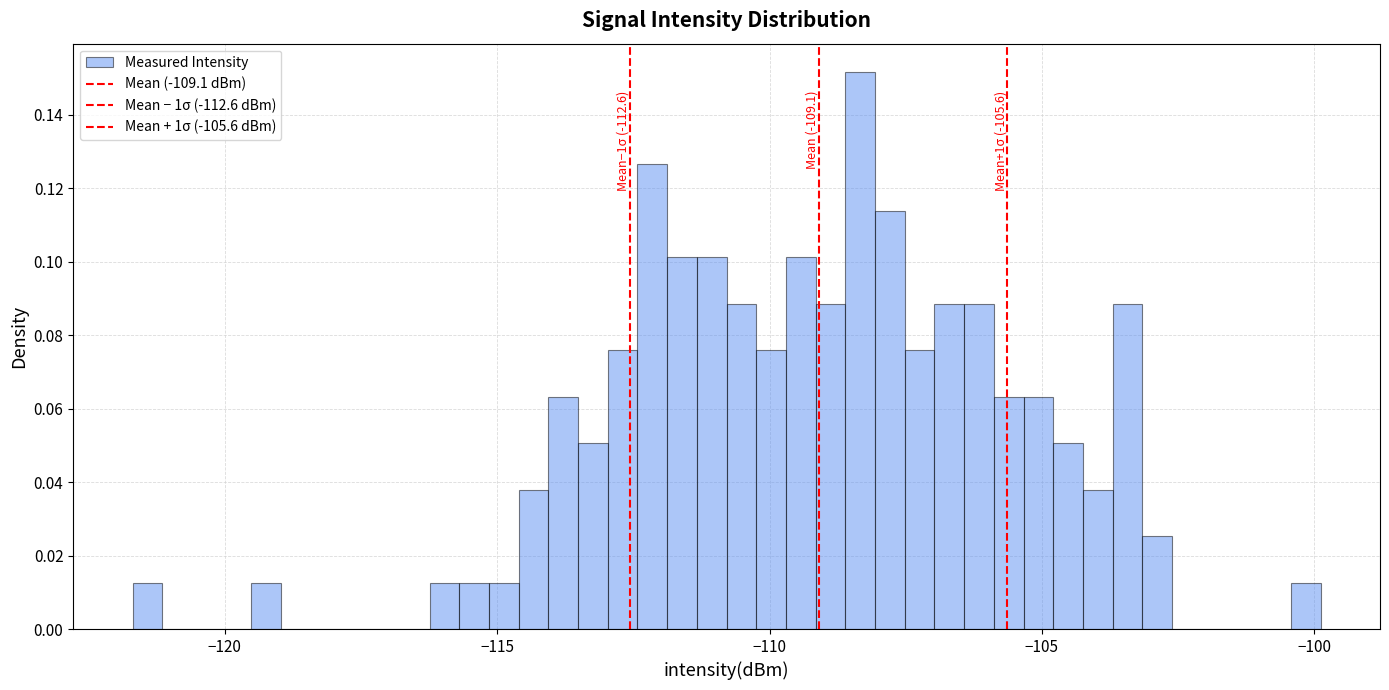

Read against the x-axis, roughly where is the centre of the tallest bar?

-108.5